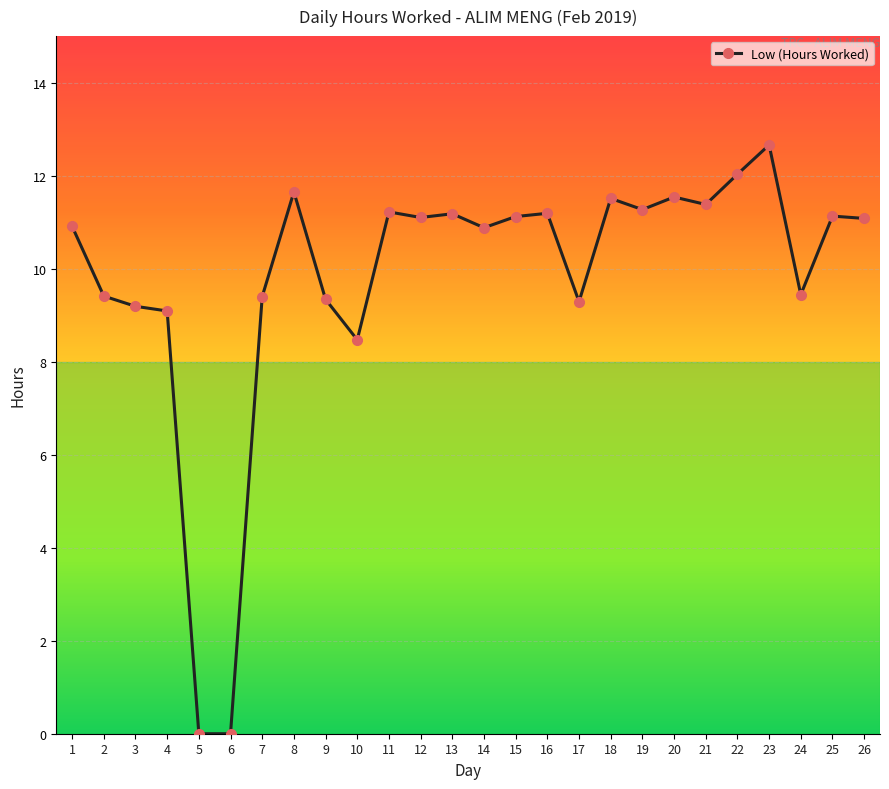

What is the sum of the values at 21 and 17?

20.7